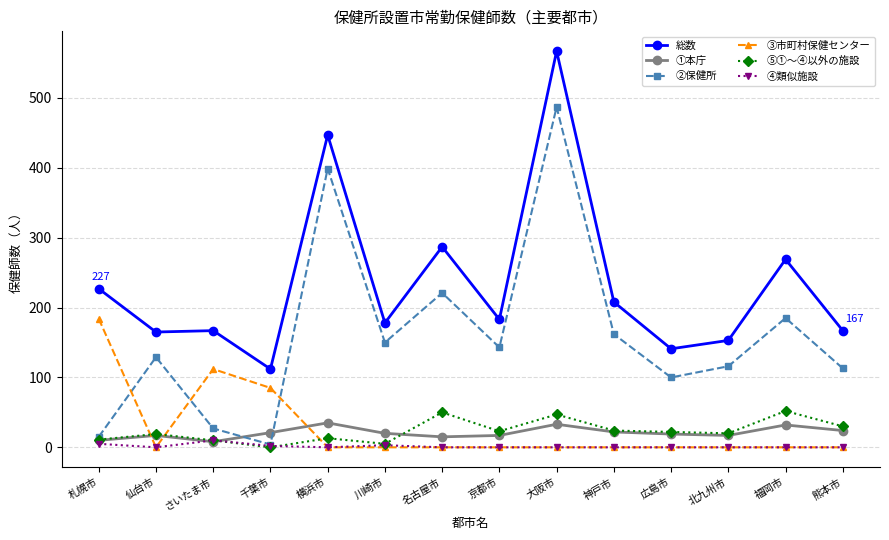

True or false: 総数 and ②保健所 intersect in this chart.

False